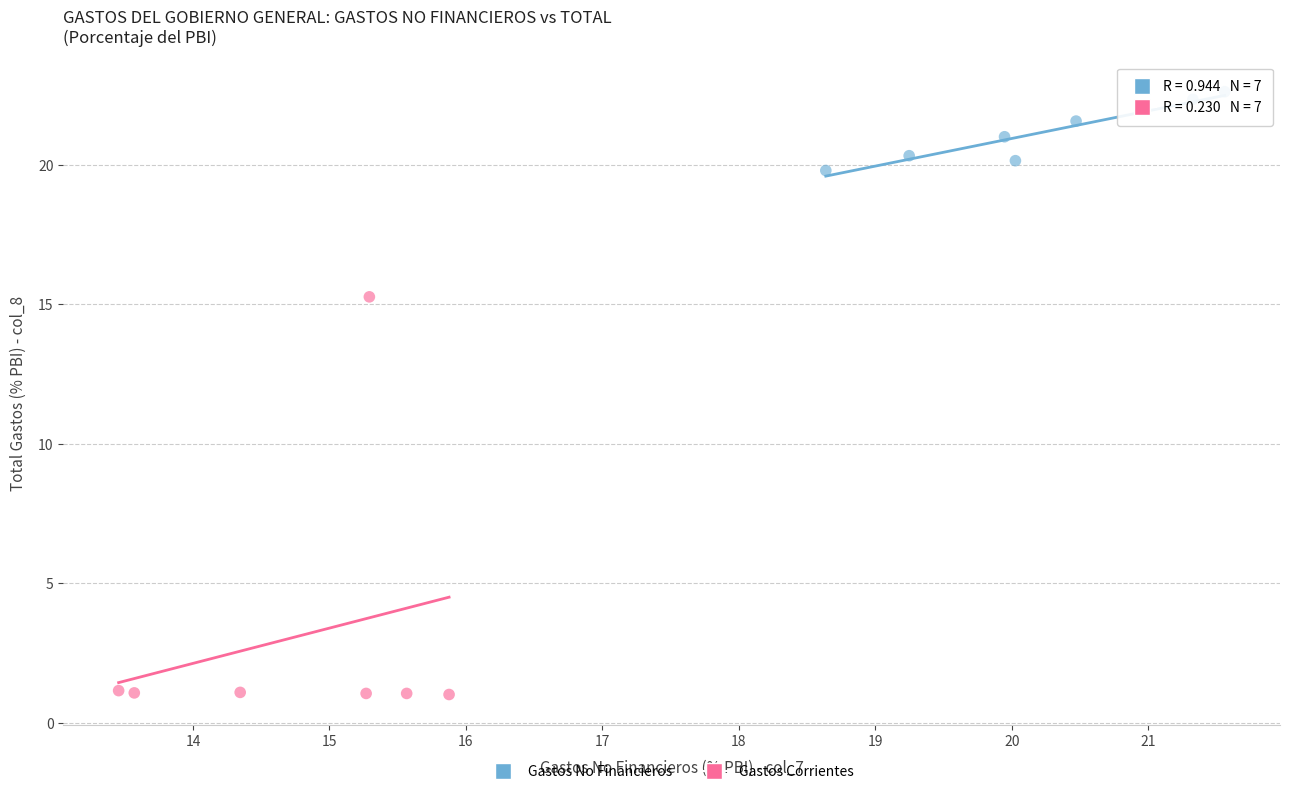

Which series reaches the maximum Y coordinate?

Gastos No Financieros